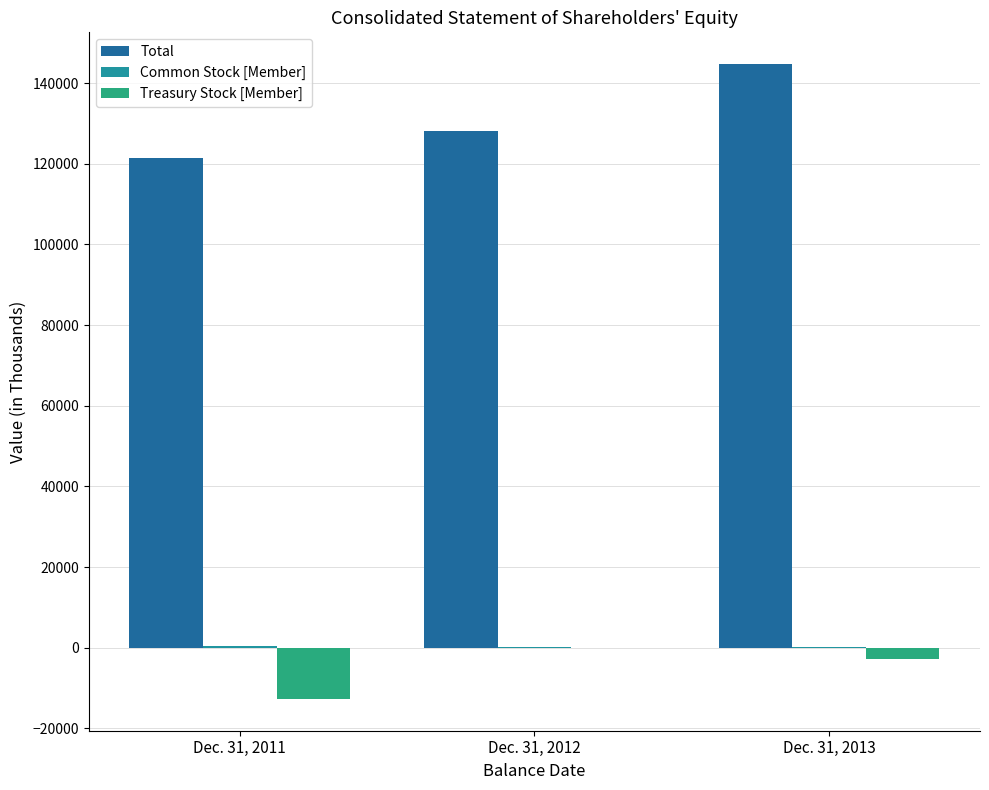

How many groups of bars are there?

3